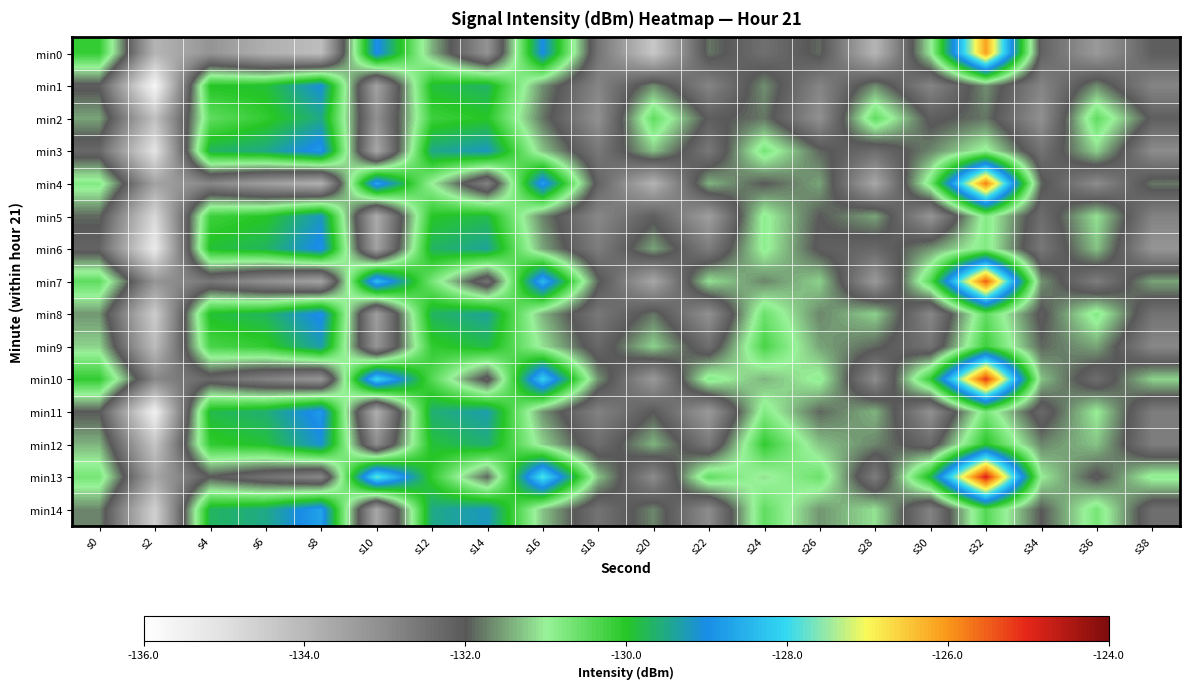

Which series has the largest range (max minus min)?

min13